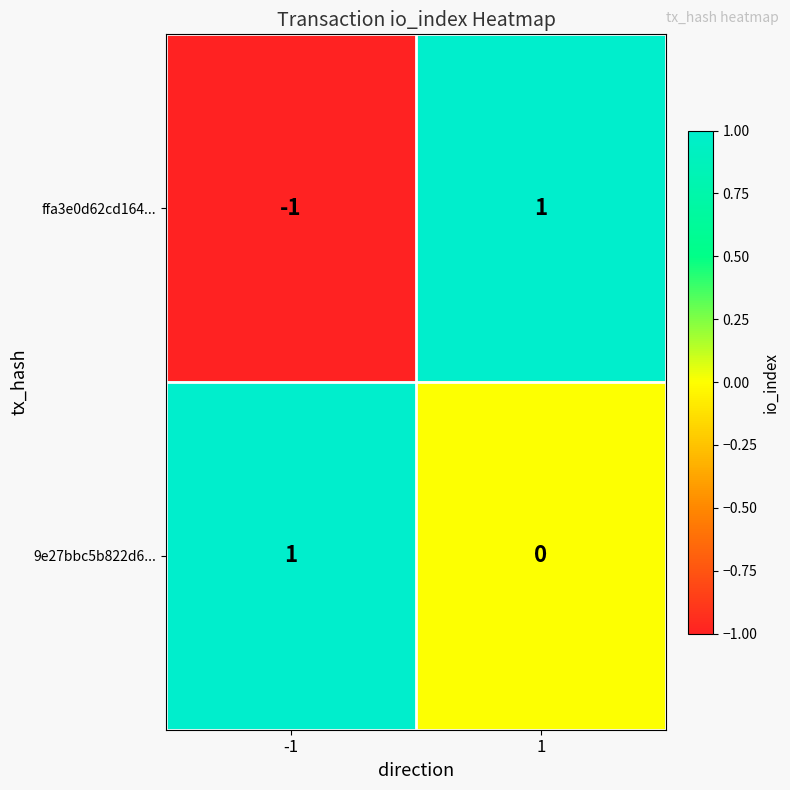

Which series has the largest range (max minus min)?

ffa3e0d62cd164...